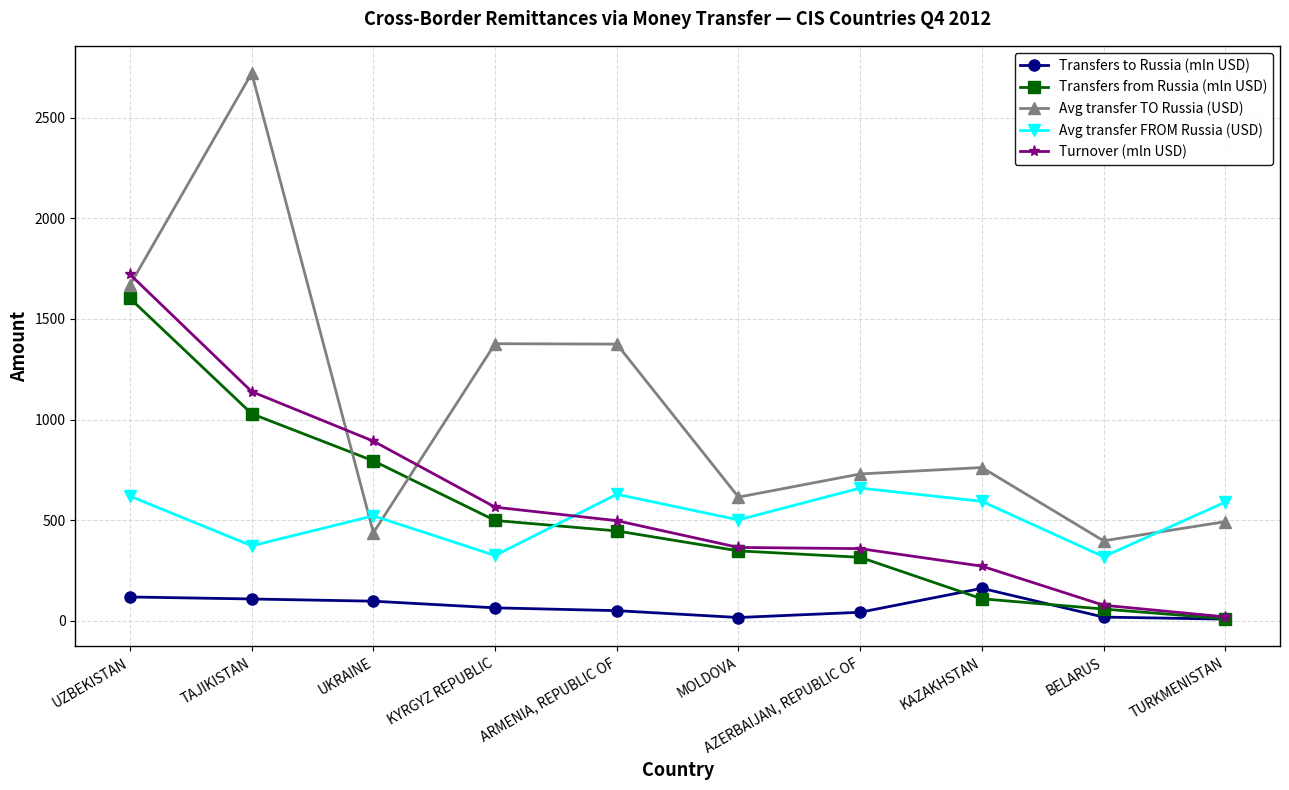

What is the difference between the Transfers from Russia (mln USD) values at UKRAINE and BELARUS?

736